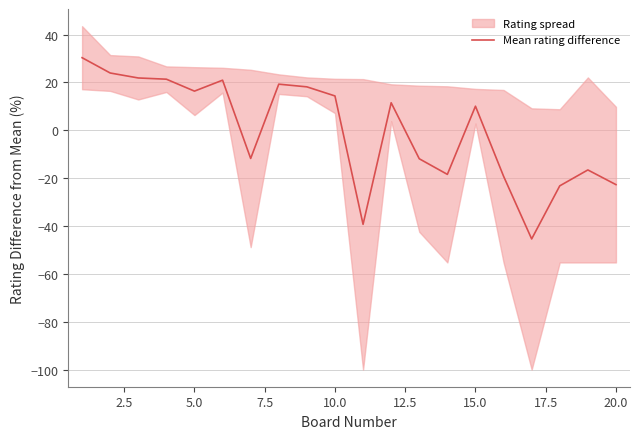

The value of Mean rating difference at 5.0 is 16.4. True or false?

True